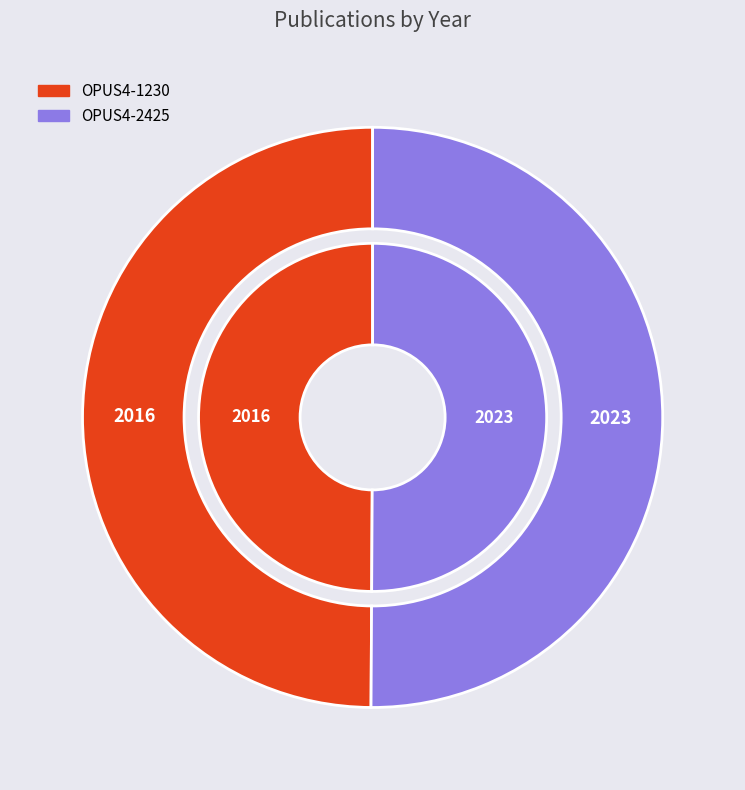

Is it true that OPUS4-1230 is 41% of the pie?

False